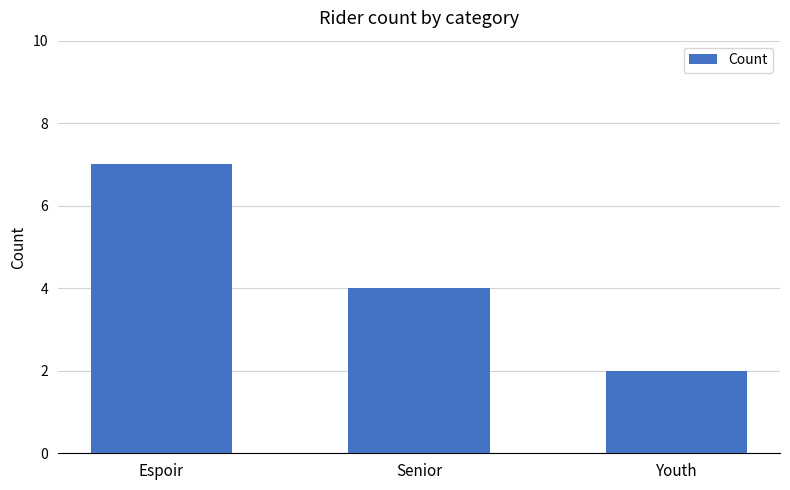

What is the sum of all values?

13